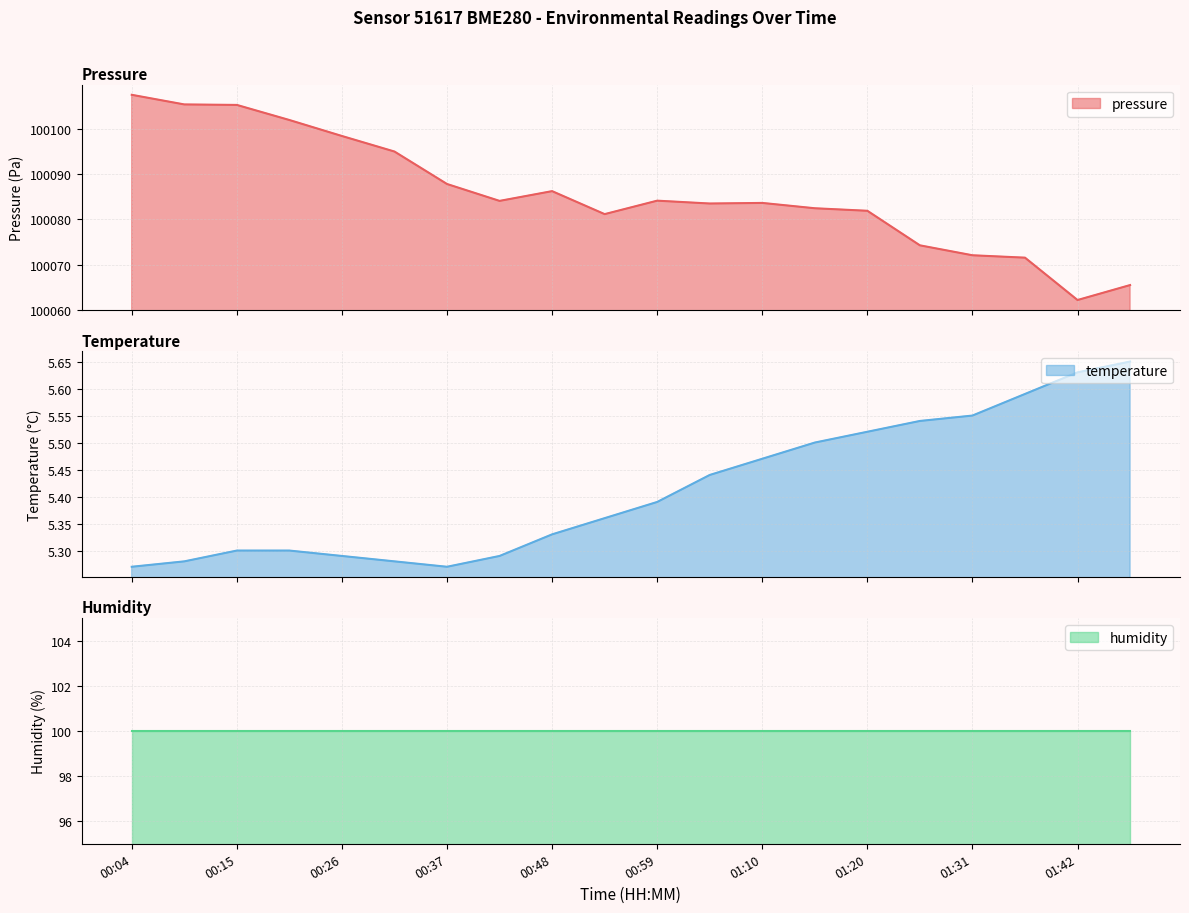

How many interior local valleys does the temperature series have?

1